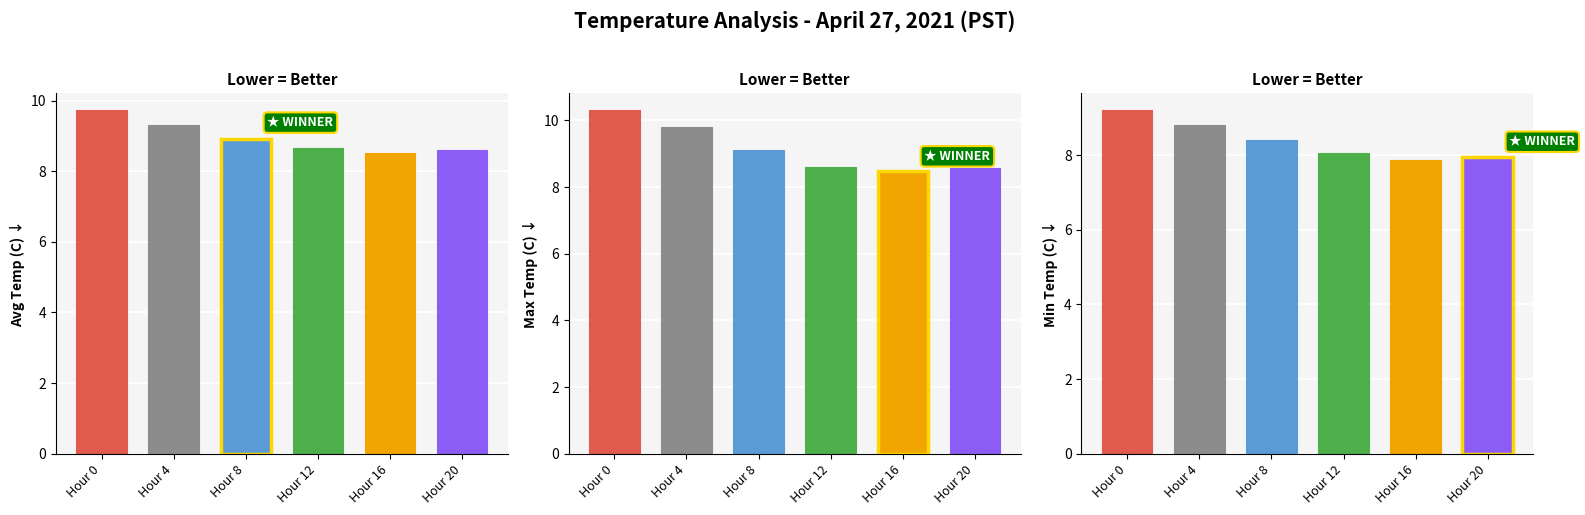

What is the difference between the maximum and second lowest values in the Avg Temp (C) series?

1.2